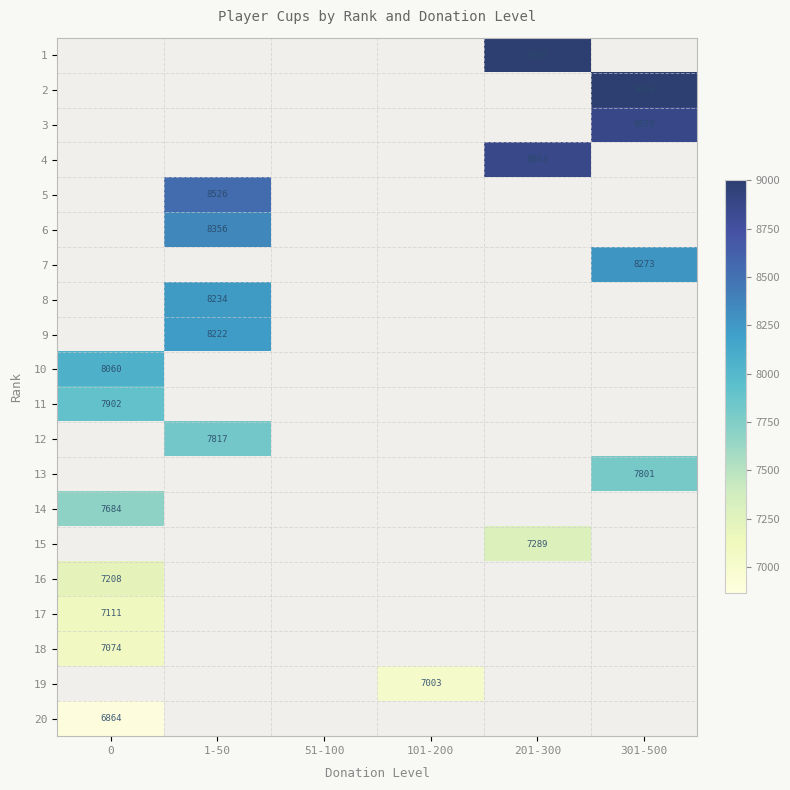

True or false: 19 has a value of 3564 at 101-200.

False